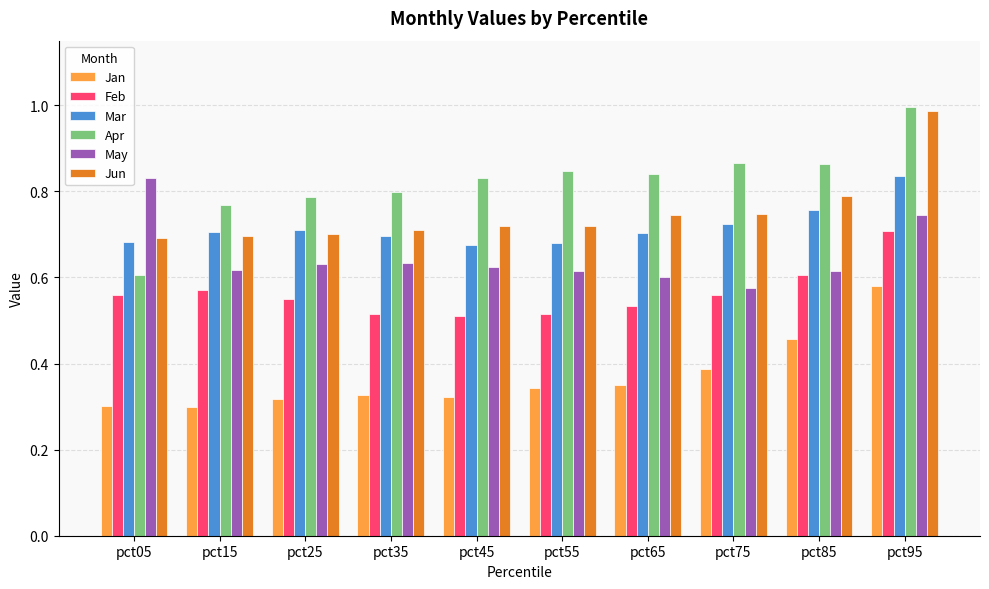

What is the sum of the Feb values at pct45 and pct95?

1.2